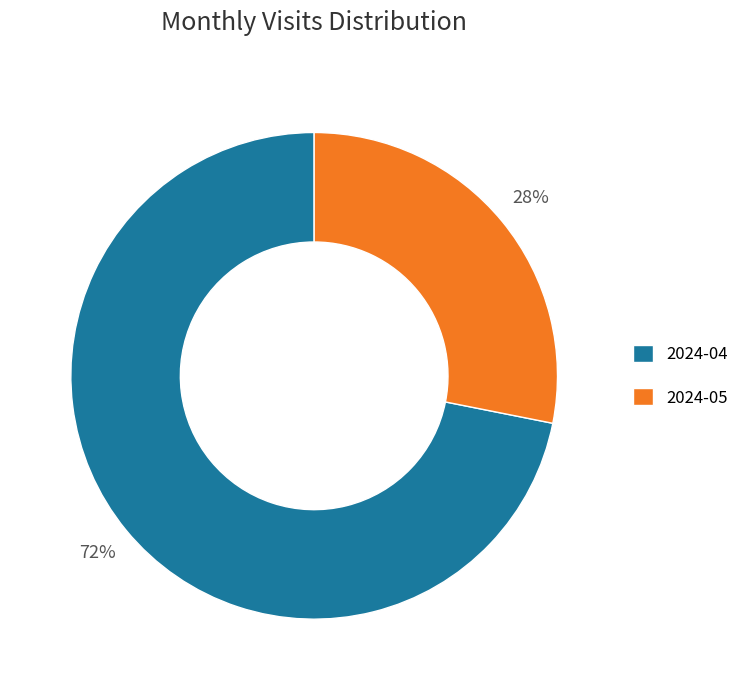

True or false: 2024-05 accounts for 22% of the total.

False